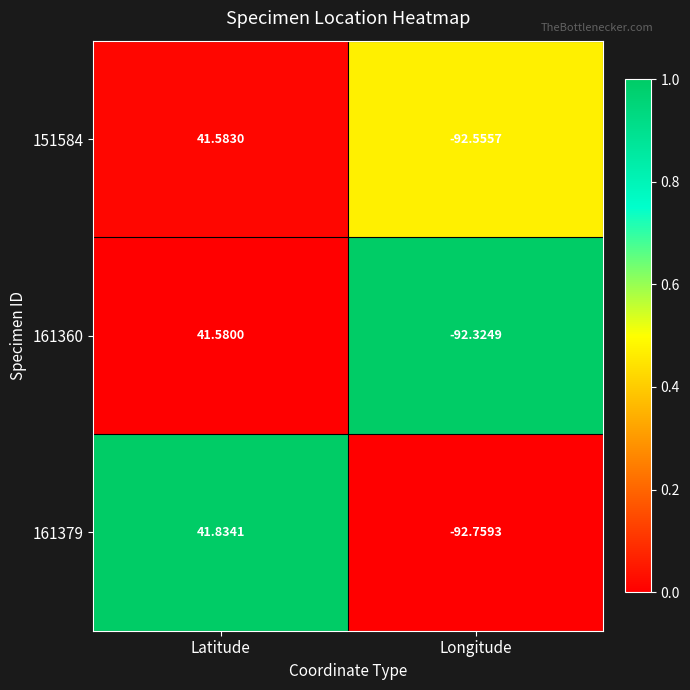

At which category does the chart reach its peak across all series?

Latitude